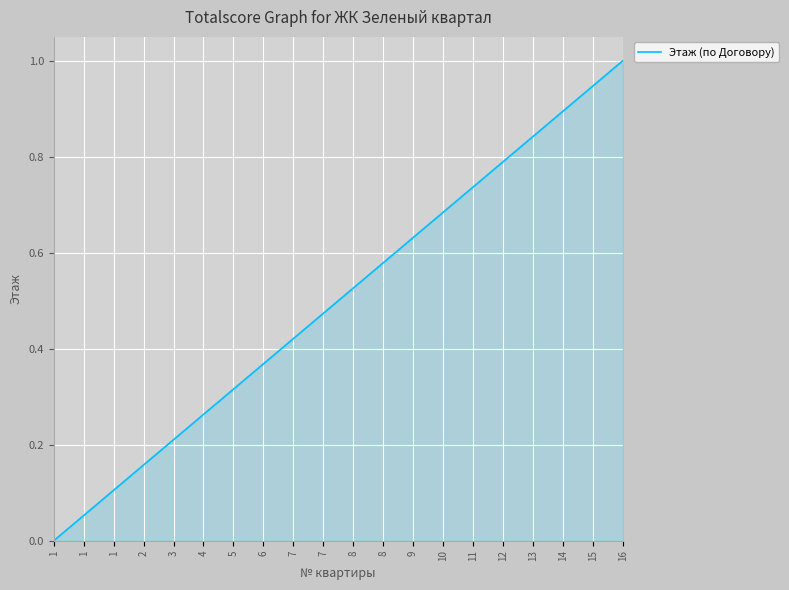

List the labels in order of value, smallest first.

1, 1, 1, 2, 3, 4, 5, 6, 7, 7, 8, 8, 9, 10, 11, 12, 13, 14, 15, 16